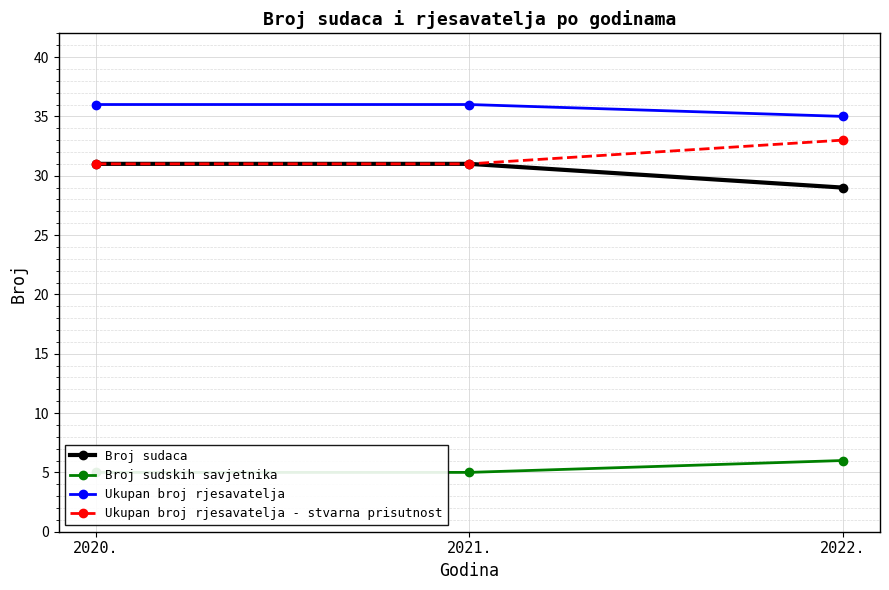

Reading left to right, list all the values displayed in this chart.

Broj sudaca: 31	31	29
Broj sudskih savjetnika: 5	5	6
Ukupan broj rjesavatelja: 36	36	35
Ukupan broj rjesavatelja - stvarna prisutnost: 31	31	33